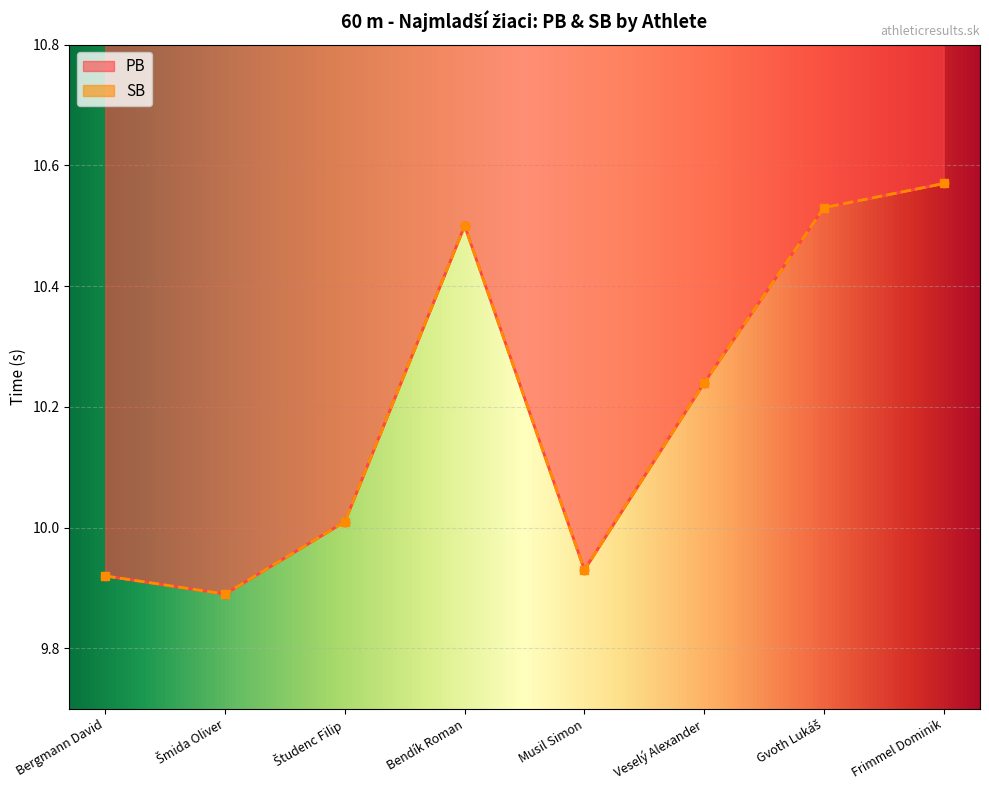

Which series changed the most between Študenc Filip and Frimmel Dominik?

PB